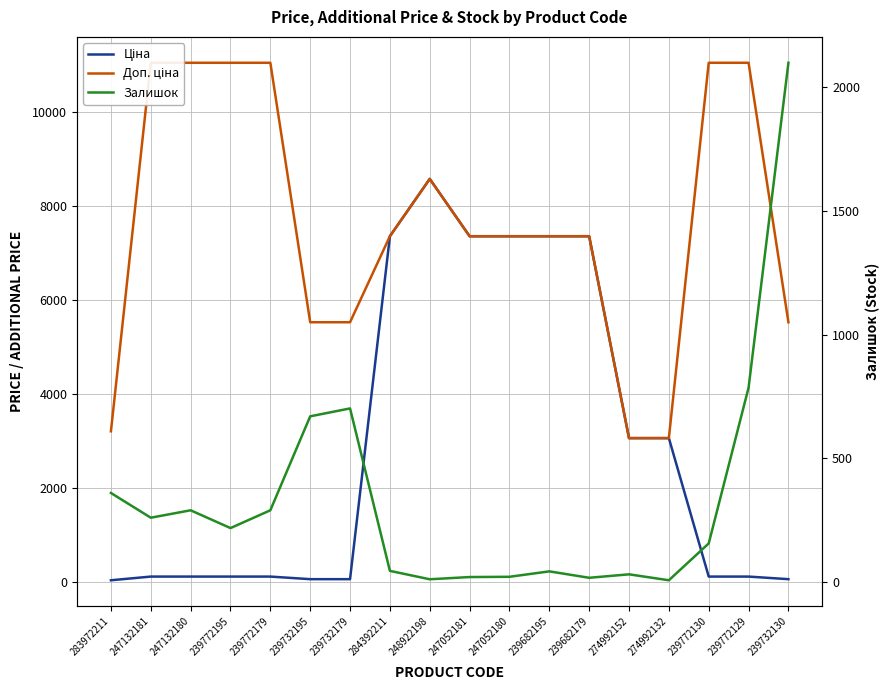

Does the chart have visible grid lines?

Yes